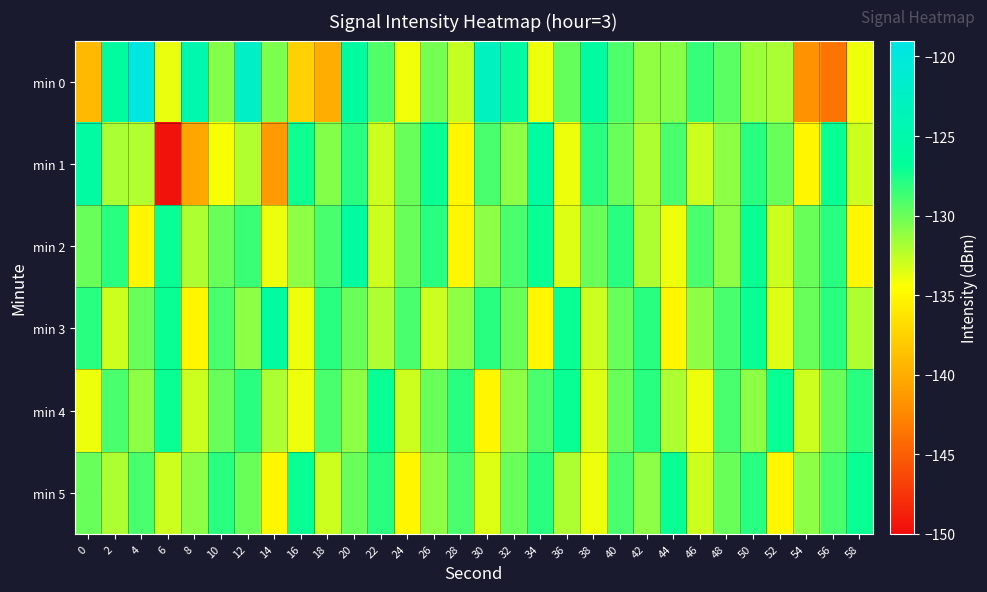

What is the difference between the highest and lowest values at 56?

16.6